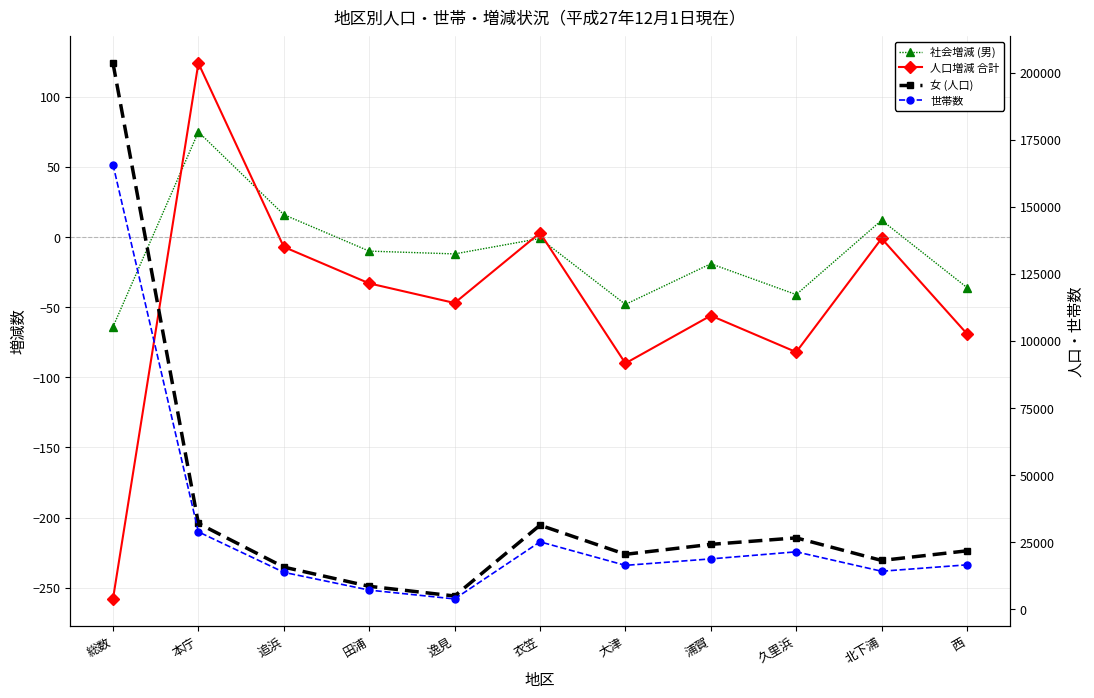

At how many categories does at least one series exceed 156903?

1